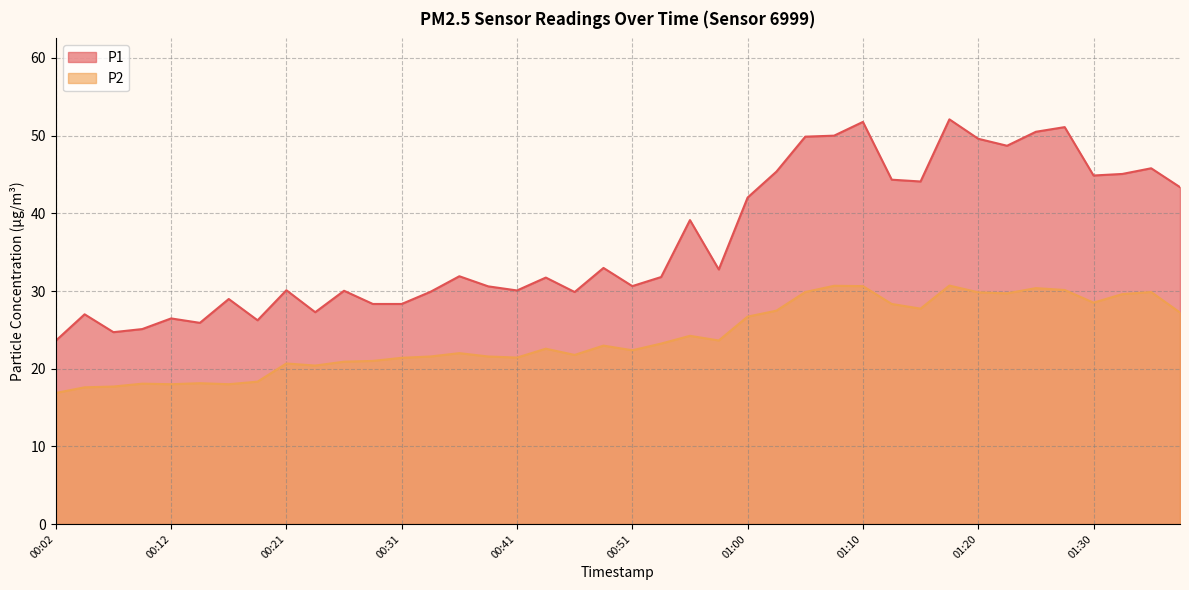

Reading left to right, what are all the values shown in this chart?

P1: 00:02=23.6	00:04=27.0	00:07=24.7	00:09=25.1	00:12=26.5	00:14=25.9	00:16=29.0	00:19=26.2	00:21=30.1	00:24=27.3	00:26=30.0	00:29=28.3	00:31=28.3	00:33=29.9	00:36=31.9	00:38=30.6	00:41=30.1	00:43=31.7	00:46=29.9	00:48=33.0	00:51=30.6	00:53=31.8	00:56=39.1	00:58=32.8	01:00=42.0	01:03=45.4	01:05=49.9	01:08=50.0	01:10=51.8	01:13=44.3	01:15=44.1	01:18=52.1	01:20=49.6	01:22=48.7	01:25=50.5	01:27=51.1	01:30=44.9	01:32=45.1	01:35=45.8	01:37=43.4
P2: 00:02=16.9	00:04=17.6	00:07=17.7	00:09=18.1	00:12=18.0	00:14=18.1	00:16=18.0	00:19=18.3	00:21=20.7	00:24=20.4	00:26=20.9	00:29=21.0	00:31=21.4	00:33=21.6	00:36=22.0	00:38=21.6	00:41=21.4	00:43=22.6	00:46=21.8	00:48=23.0	00:51=22.4	00:53=23.2	00:56=24.2	00:58=23.6	01:00=26.7	01:03=27.5	01:05=29.9	01:08=30.7	01:10=30.6	01:13=28.3	01:15=27.7	01:18=30.7	01:20=29.8	01:22=29.7	01:25=30.4	01:27=30.1	01:30=28.5	01:32=29.6	01:35=29.9	01:37=27.2